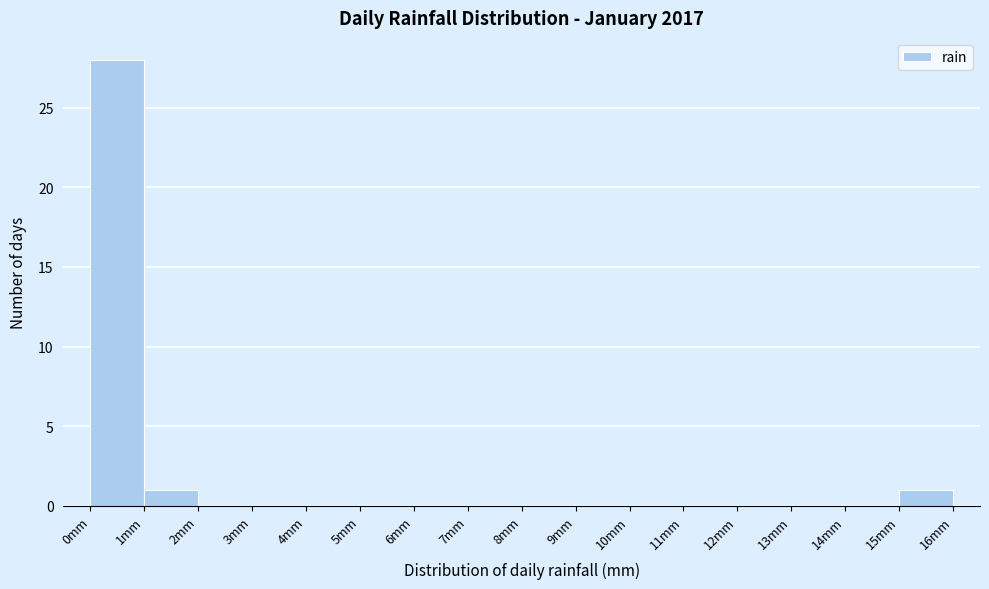

Reading left to right, transcribe this chart: for each bar, give the range it covers on the x-axis and its height. The values are not printed on the chart, so give them approximately, as read against the axis.

0 to 1: 28
1 to 2: 1
2 to 3: 0
3 to 4: 0
4 to 5: 0
5 to 6: 0
6 to 7: 0
7 to 8: 0
8 to 9: 0
9 to 10: 0
10 to 11: 0
11 to 12: 0
12 to 13: 0
13 to 14: 0
14 to 15: 0
15 to 16: 1